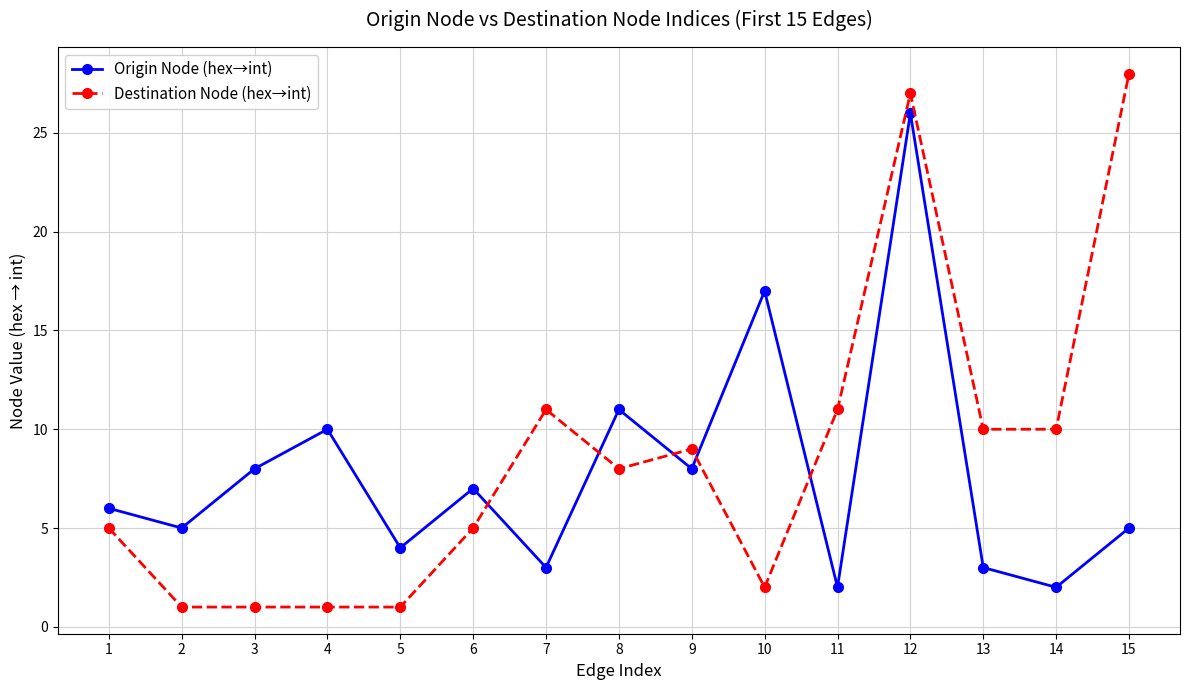

Where is the first local minimum for Origin Node (hex→int)?

2